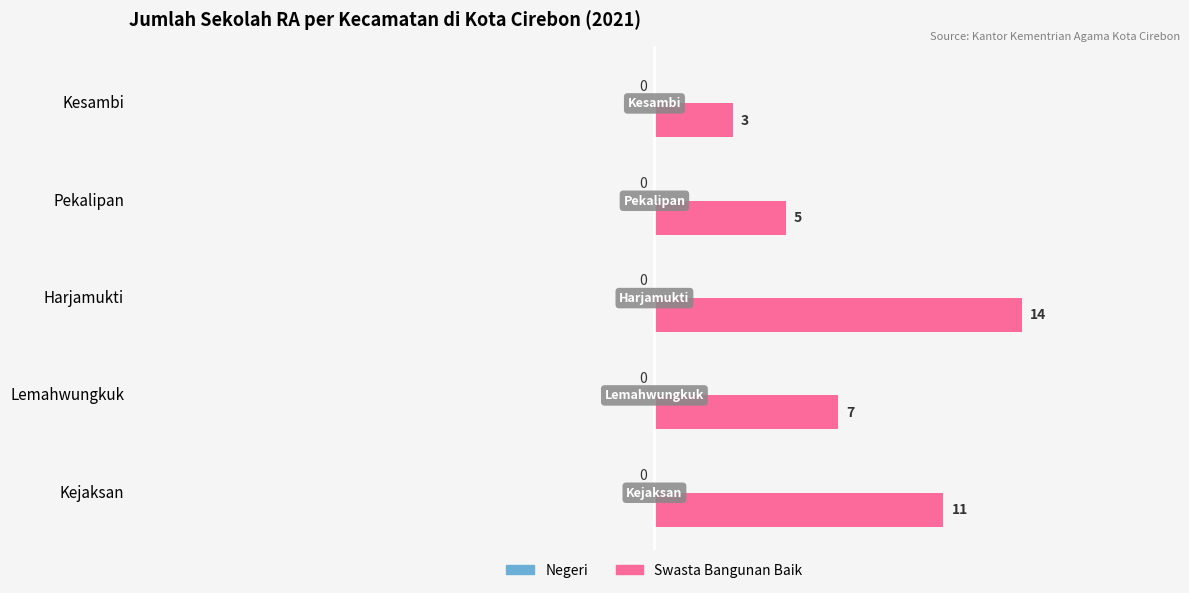

What is the difference between the values at Kesambi and Harjamukti?

11